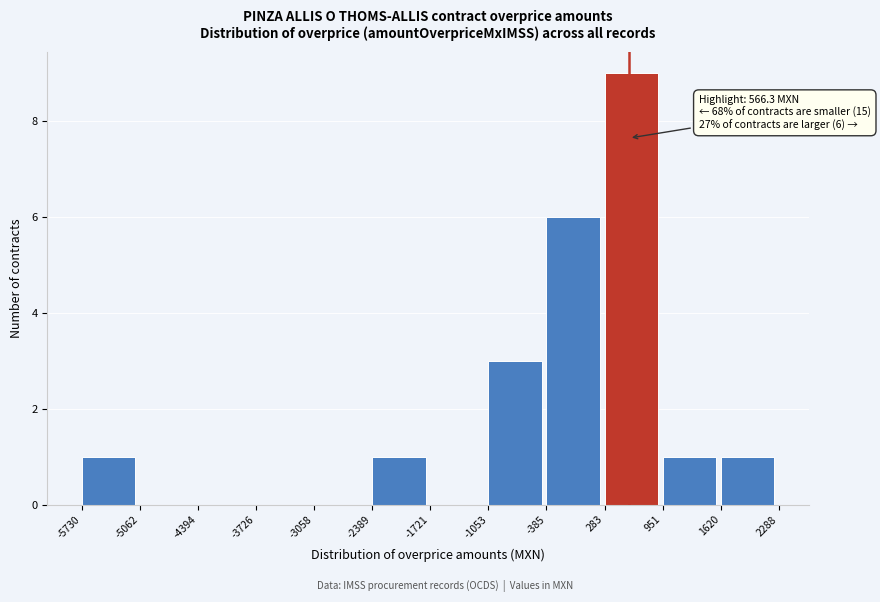

Over which range of the x-axis is the bar tallest?

283 to 951